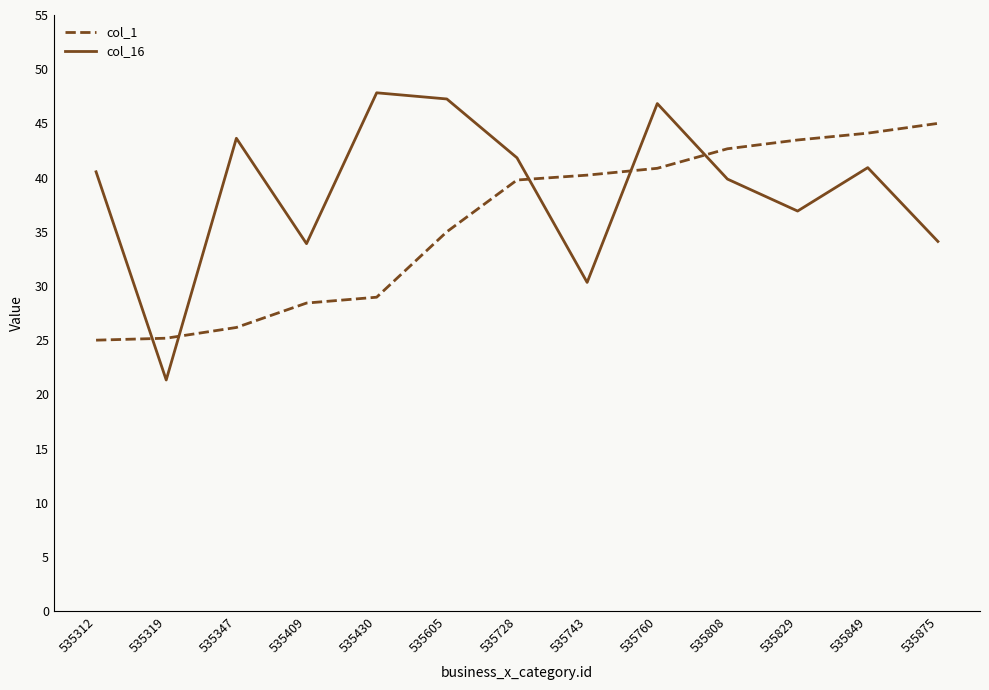

How many intersections are there between col_16 and col_1?

5